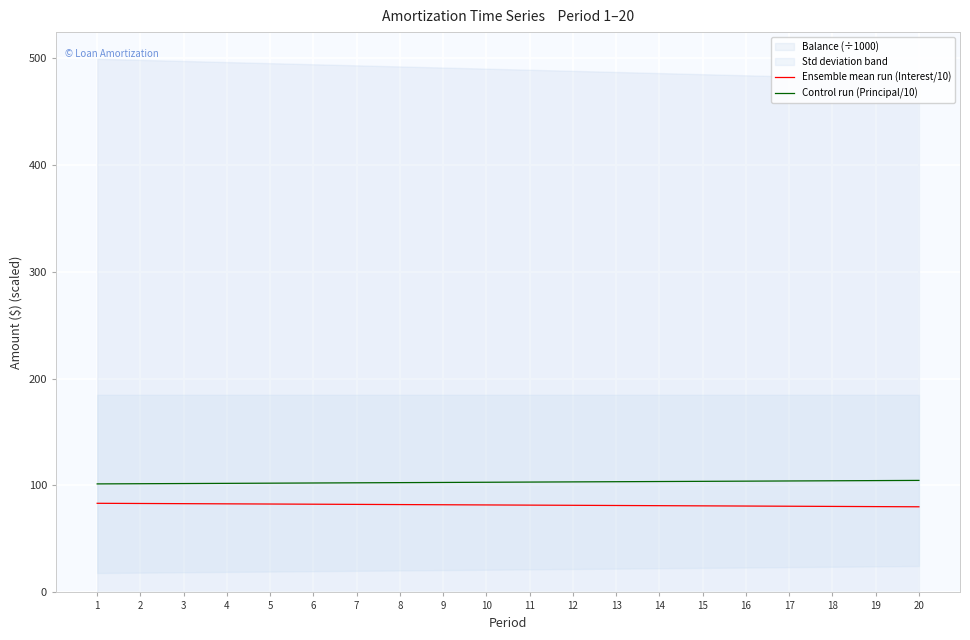

True or false: Ensemble mean run (Interest/10) and Control run (Principal/10) cross at least once.

False